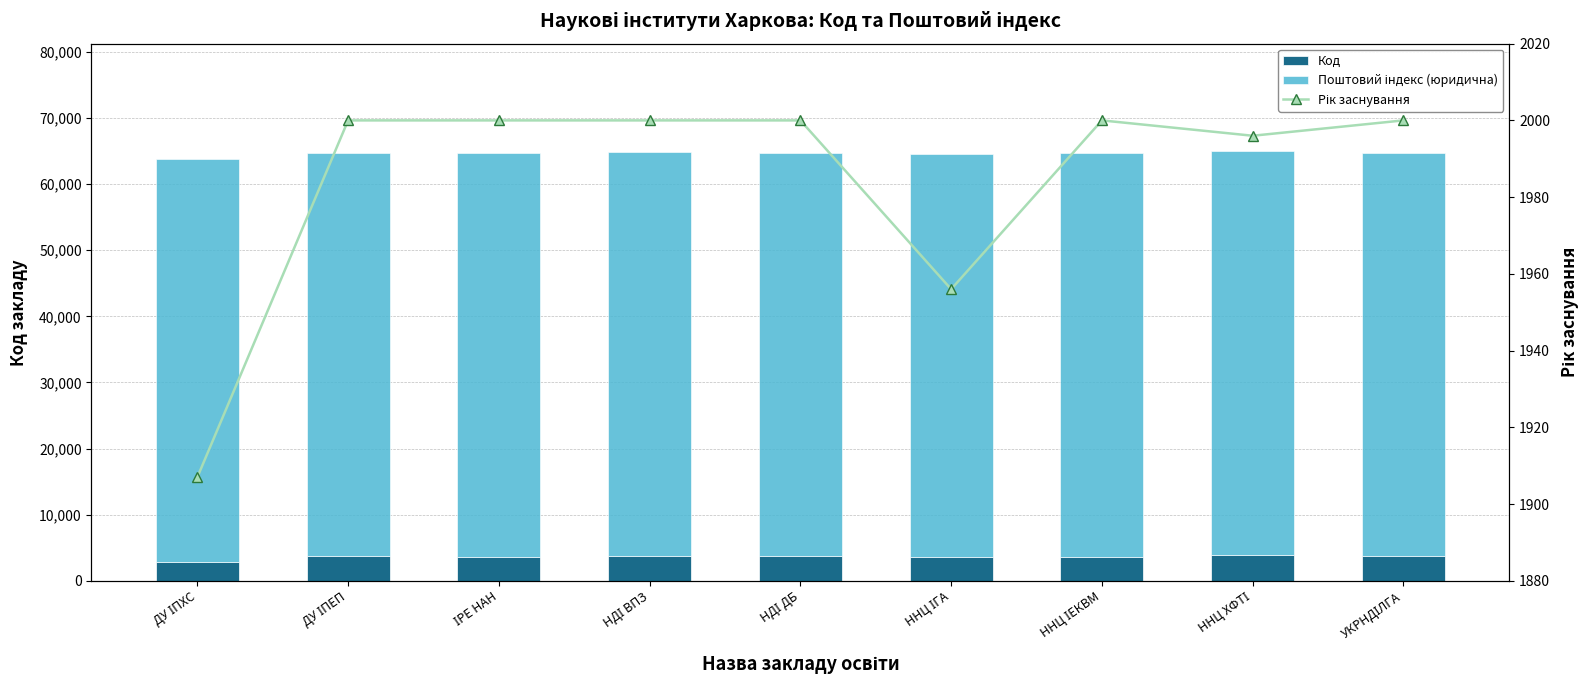

At УКРНДІЛГА, list the series in order from largest to smallest.

Поштовий індекс (юридична), Код, Рік заснування